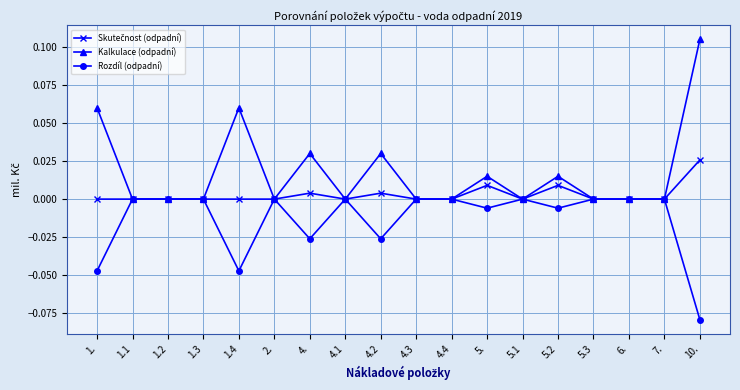

At which category is the sum across all series the highest?

10.